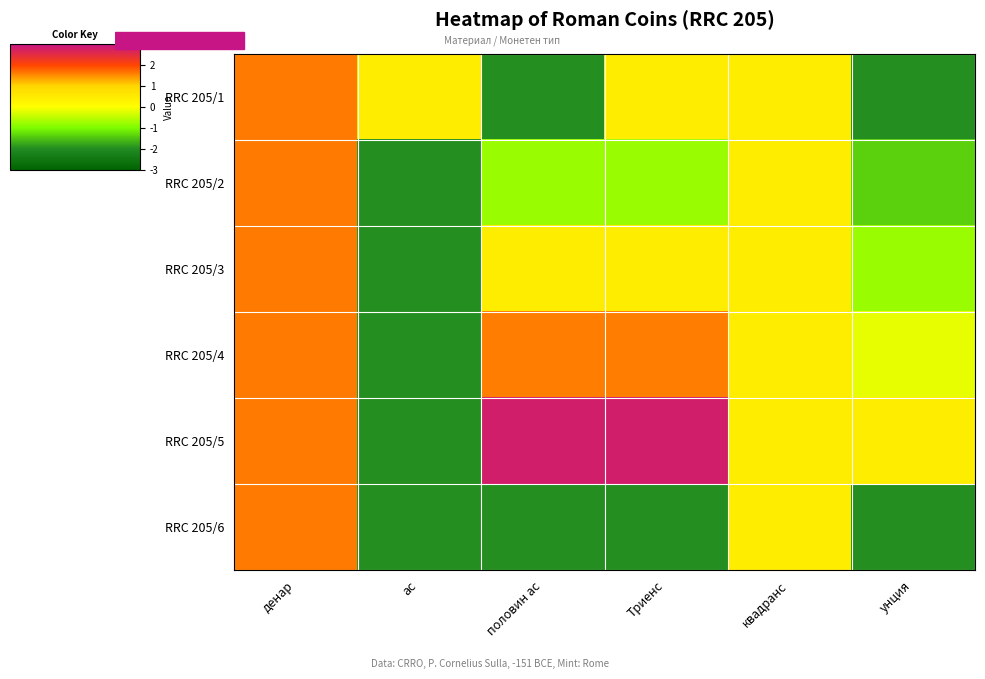

At which category does the chart reach its peak across all series?

половин ас